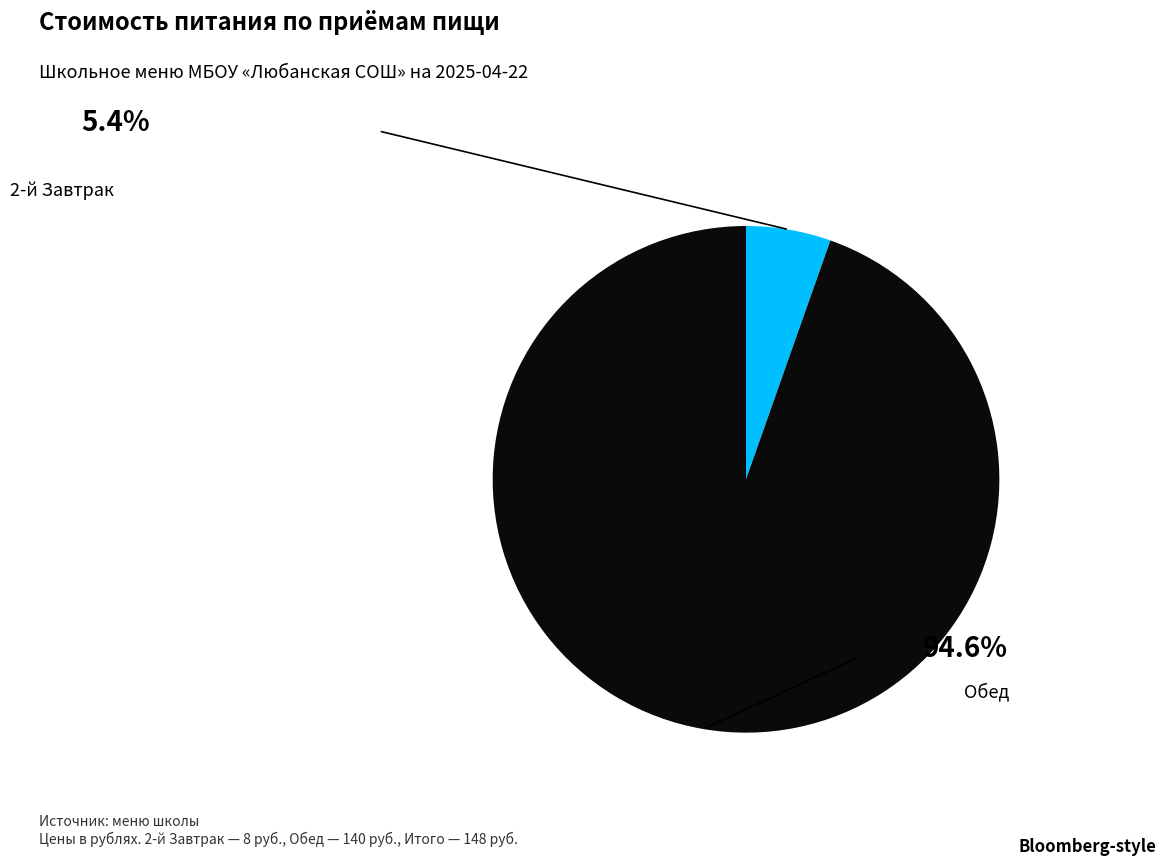

Which slice represents more than half of the pie?

Обед